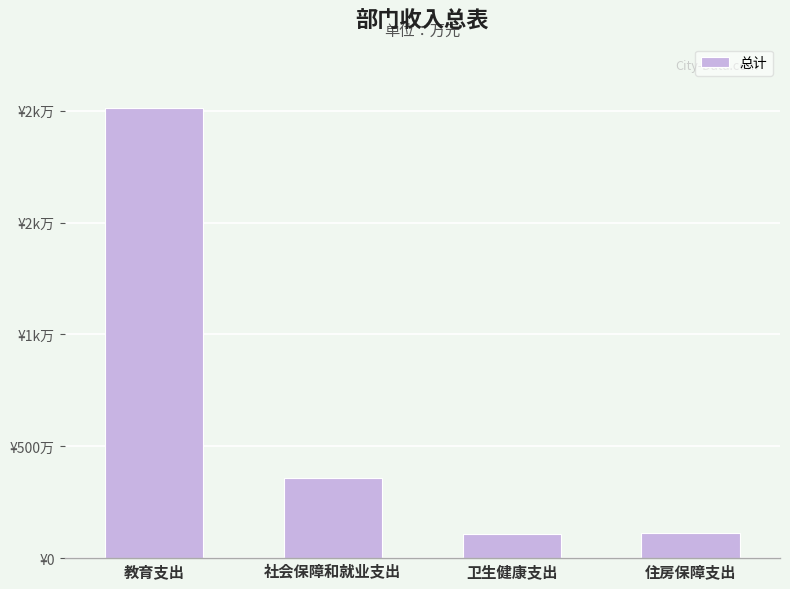

What is the sum of all values?

2594.0